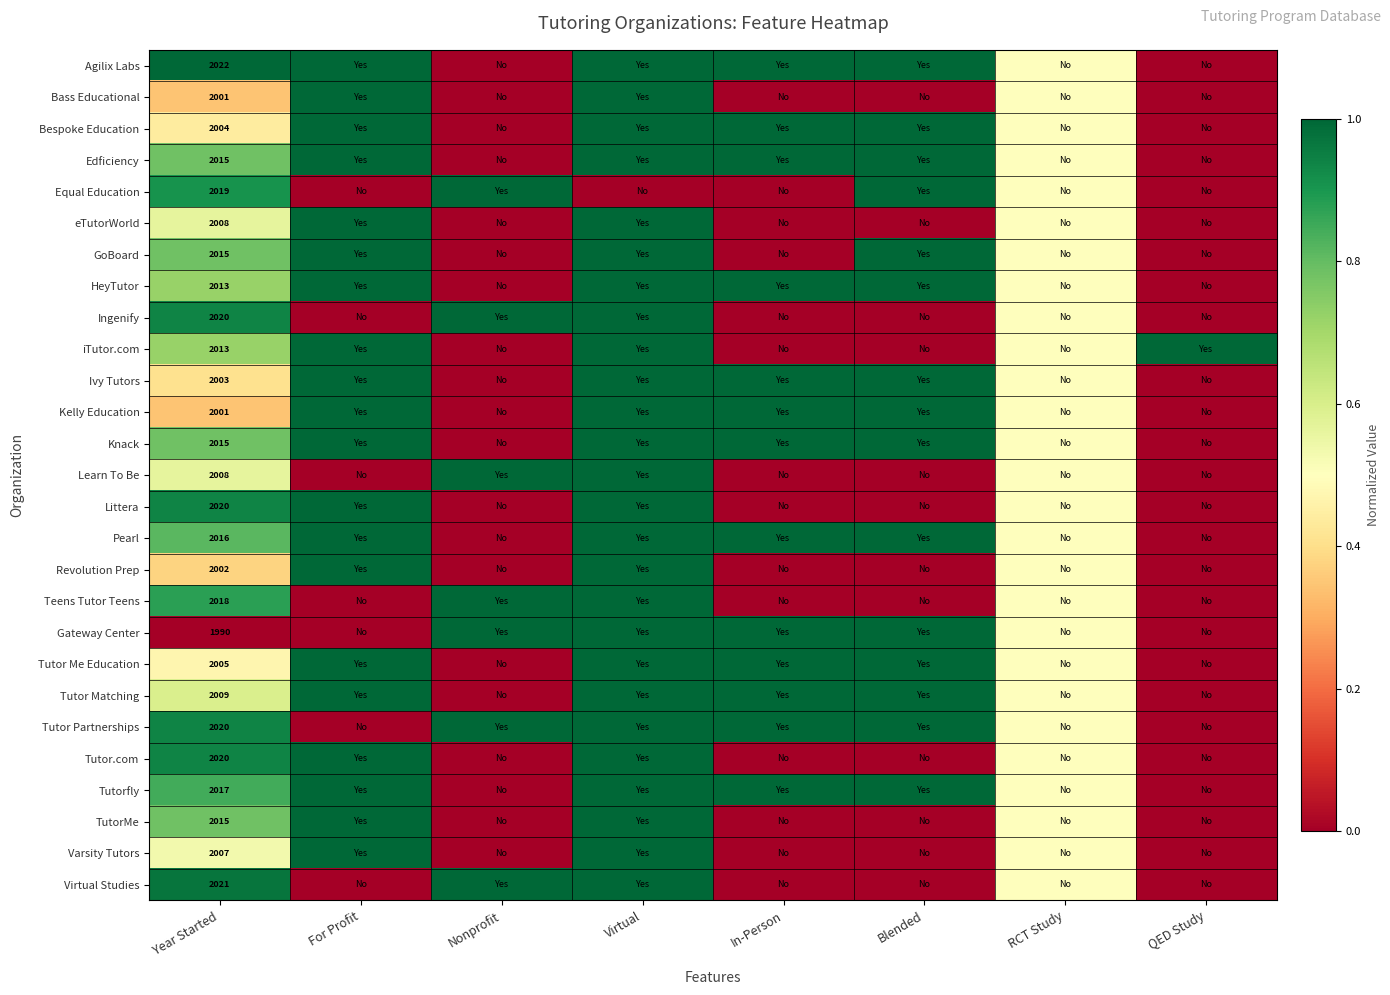

What is the spread (max minus min) of values at Year Started?

32.0